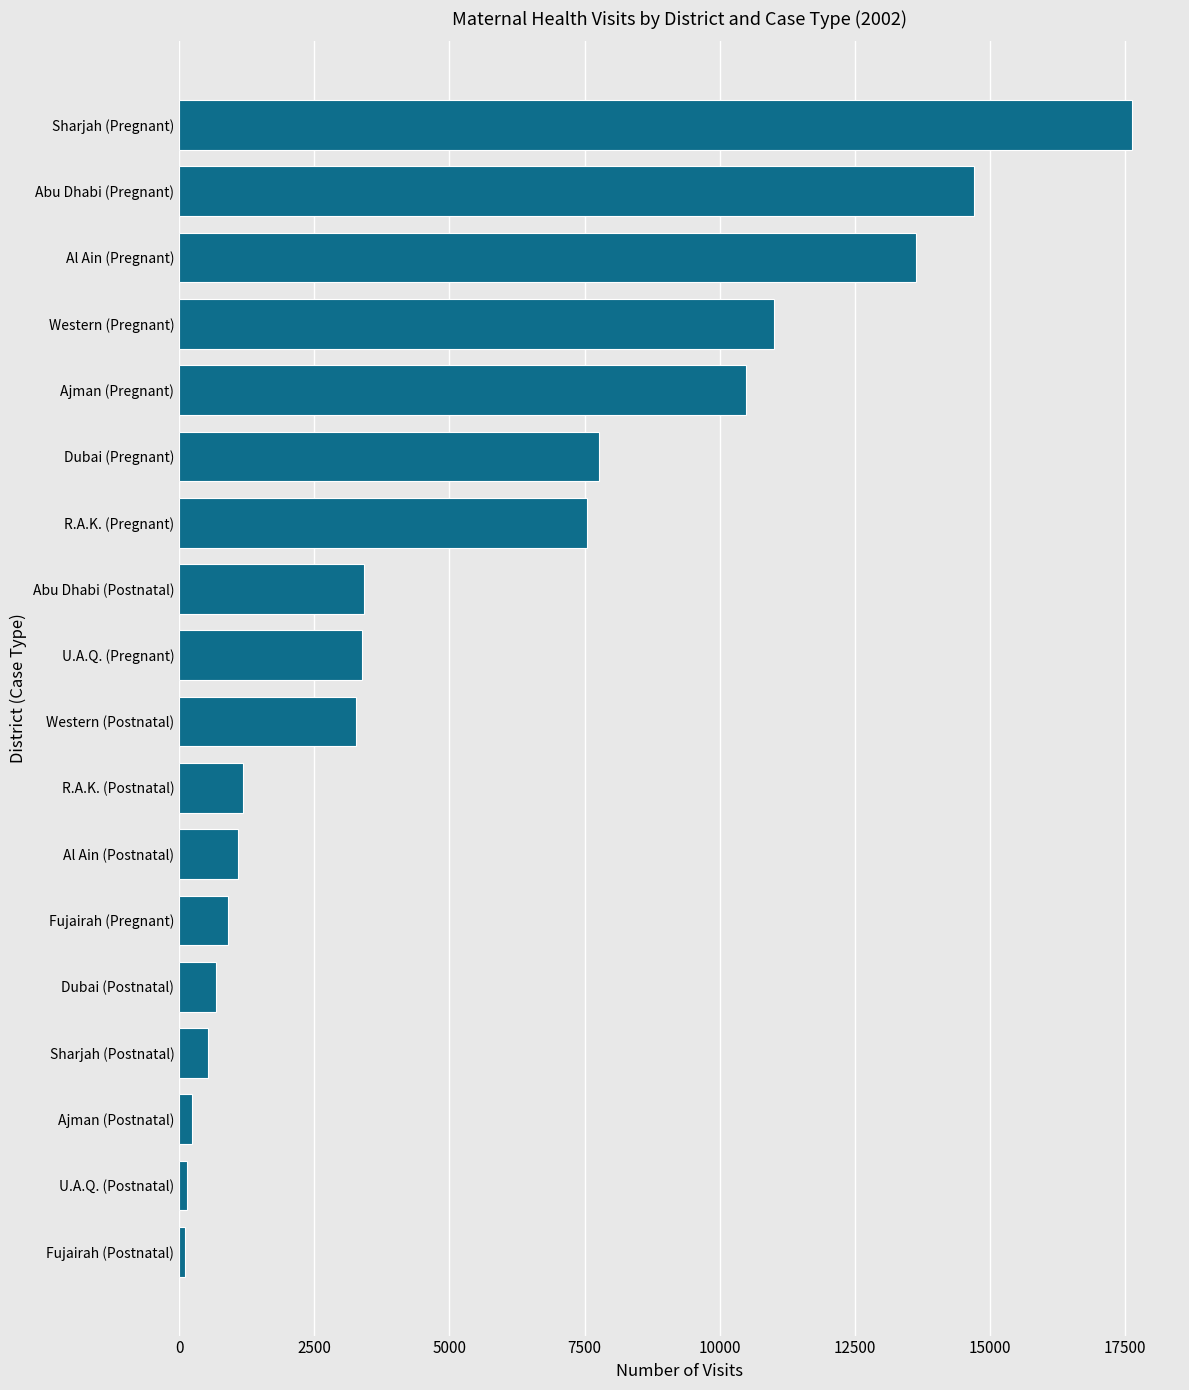

The chart shows a value of 21826 at Abu Dhabi (Pregnant). True or false?

False